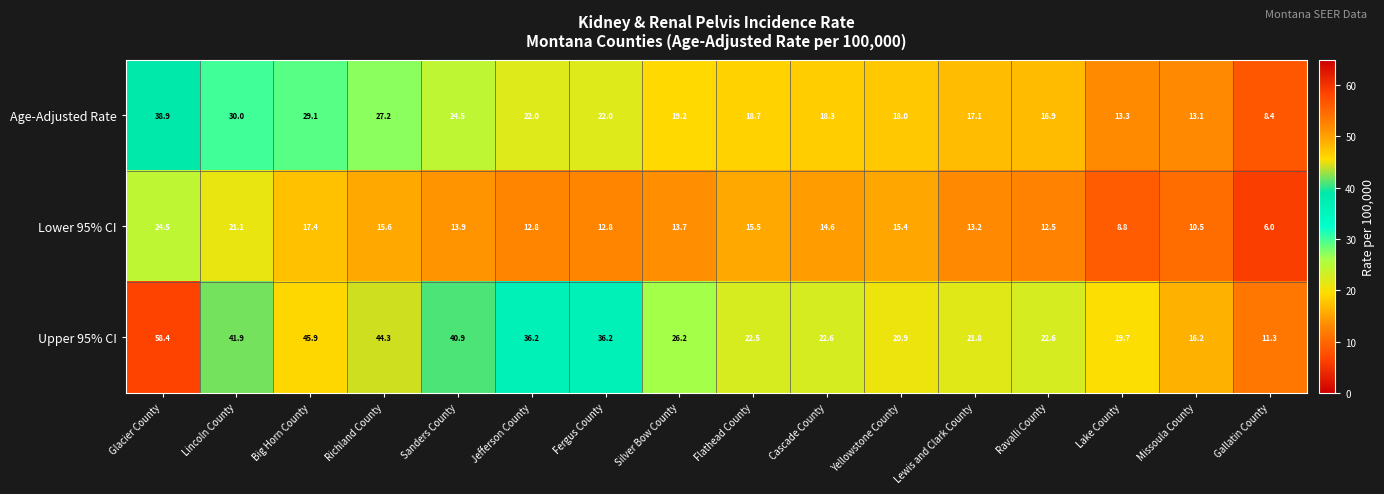

What is the difference between the Age-Adjusted Rate values at Cascade County and Missoula County?

5.2